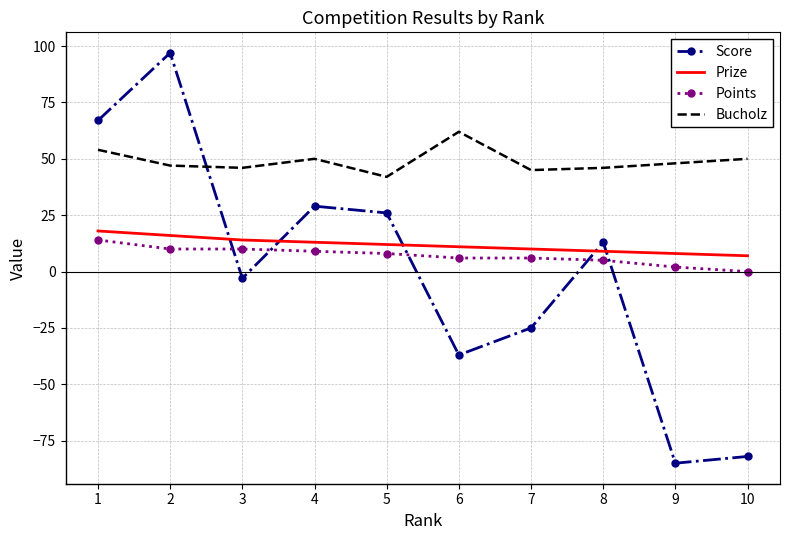

What is the maximum value shown in the chart?

97